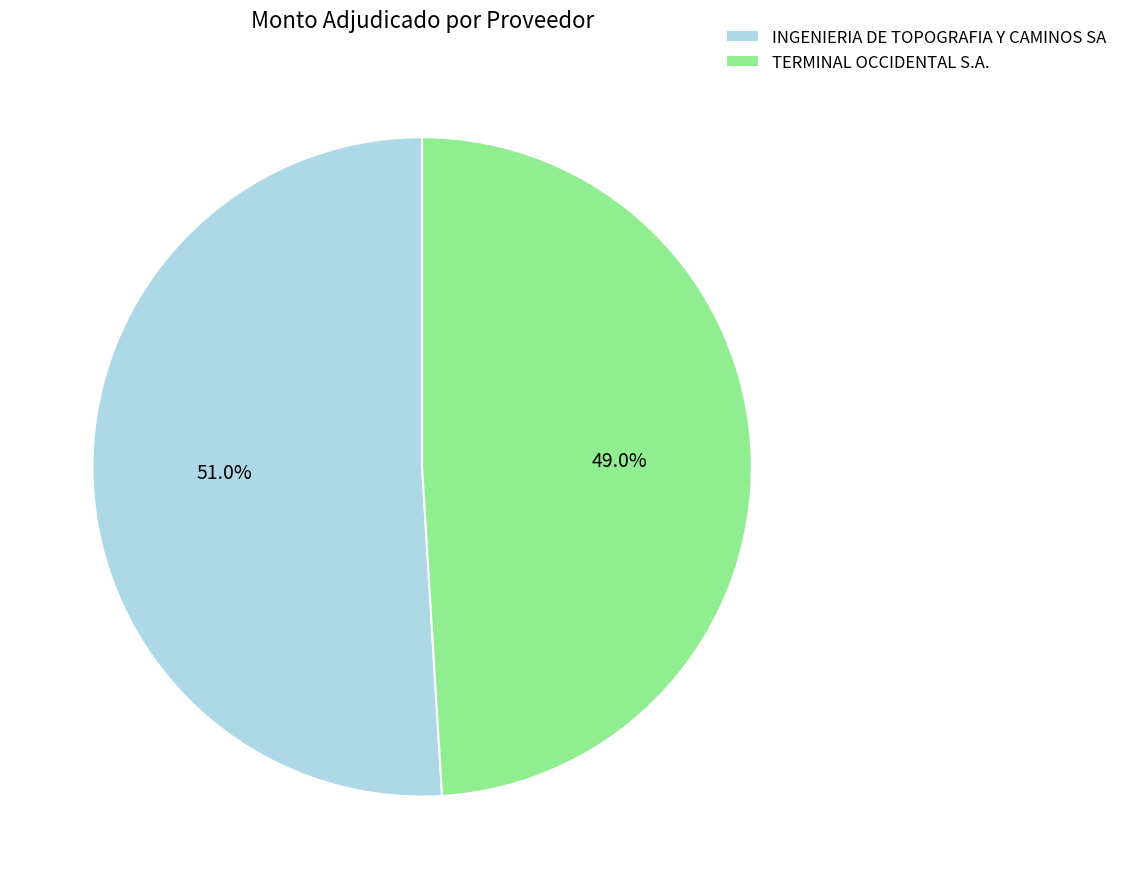

Count the number of slices in the pie.

2